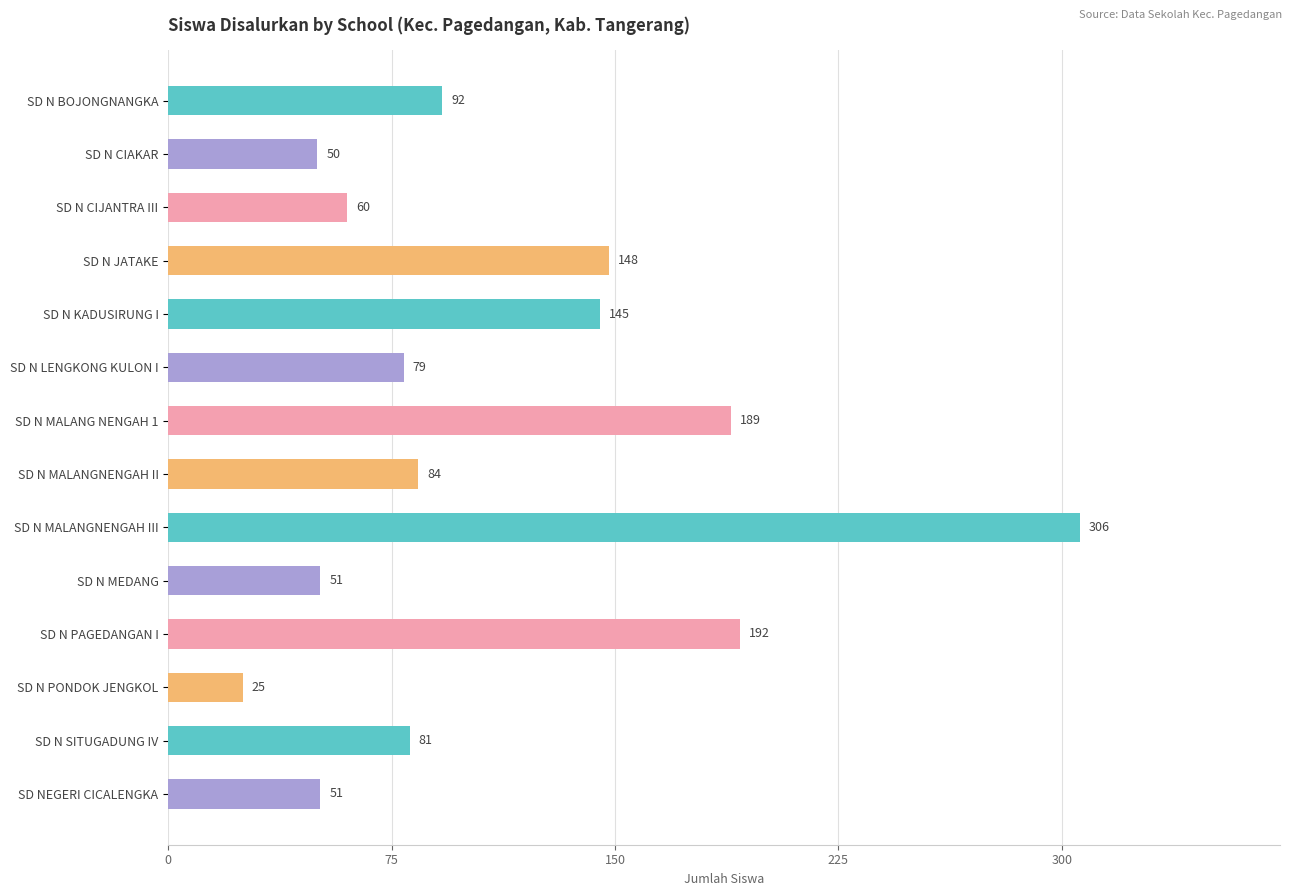

What is the sum of all values?

1553